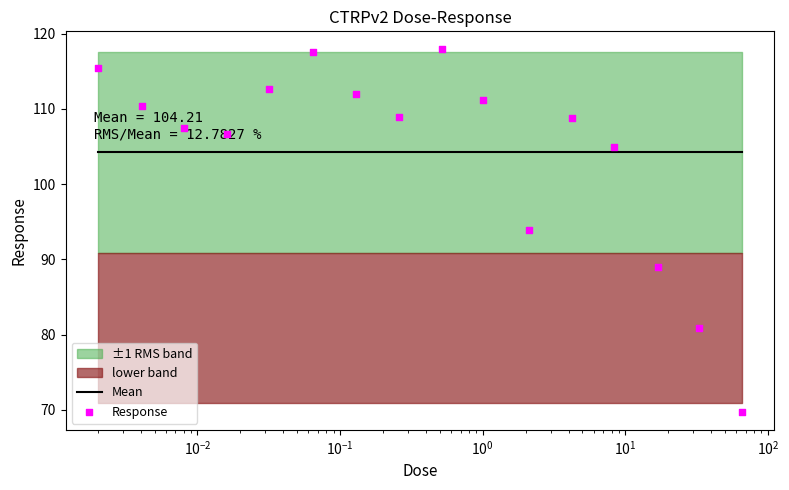

Which series has the largest total across all categories?

Mean